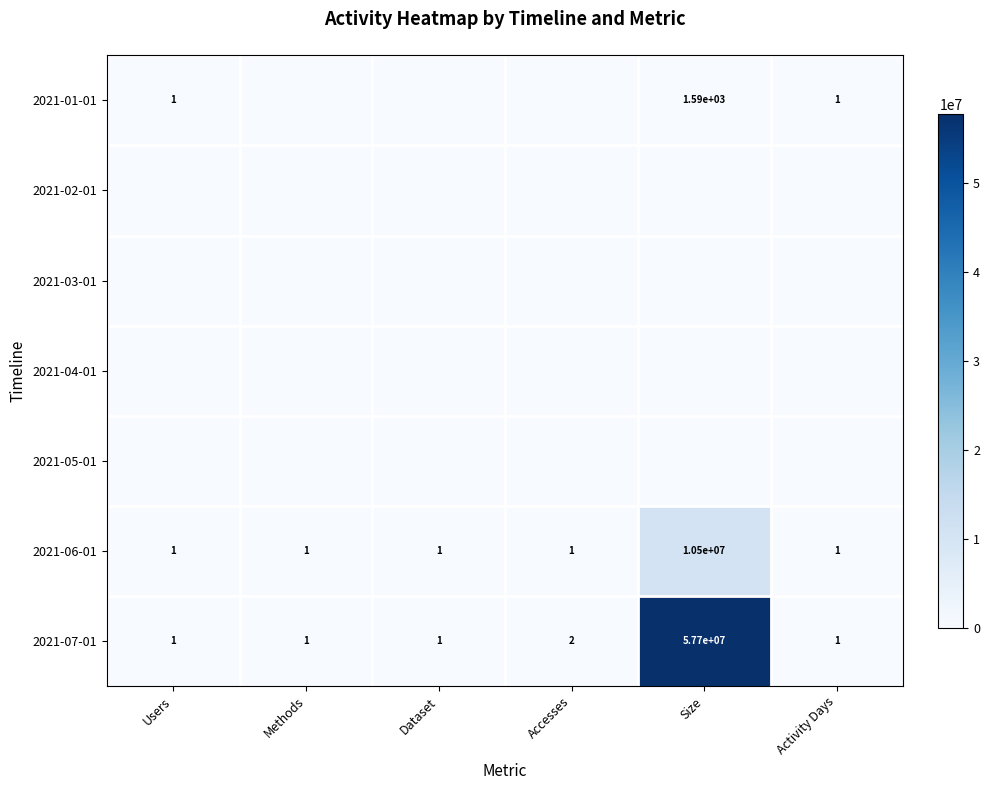

Is it true that 2021-06-01 equals 0 at Activity Days?

False